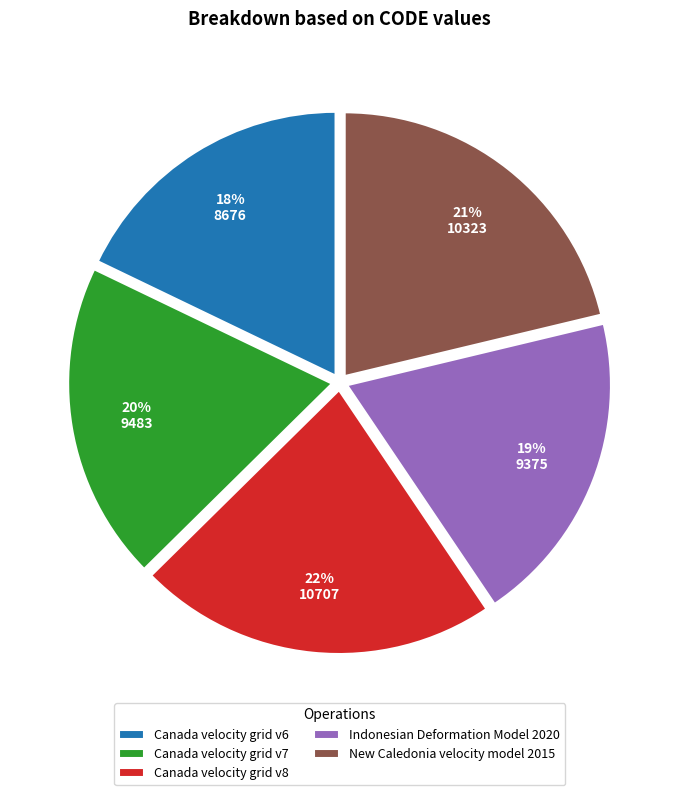

How many segments does this pie chart have?

5